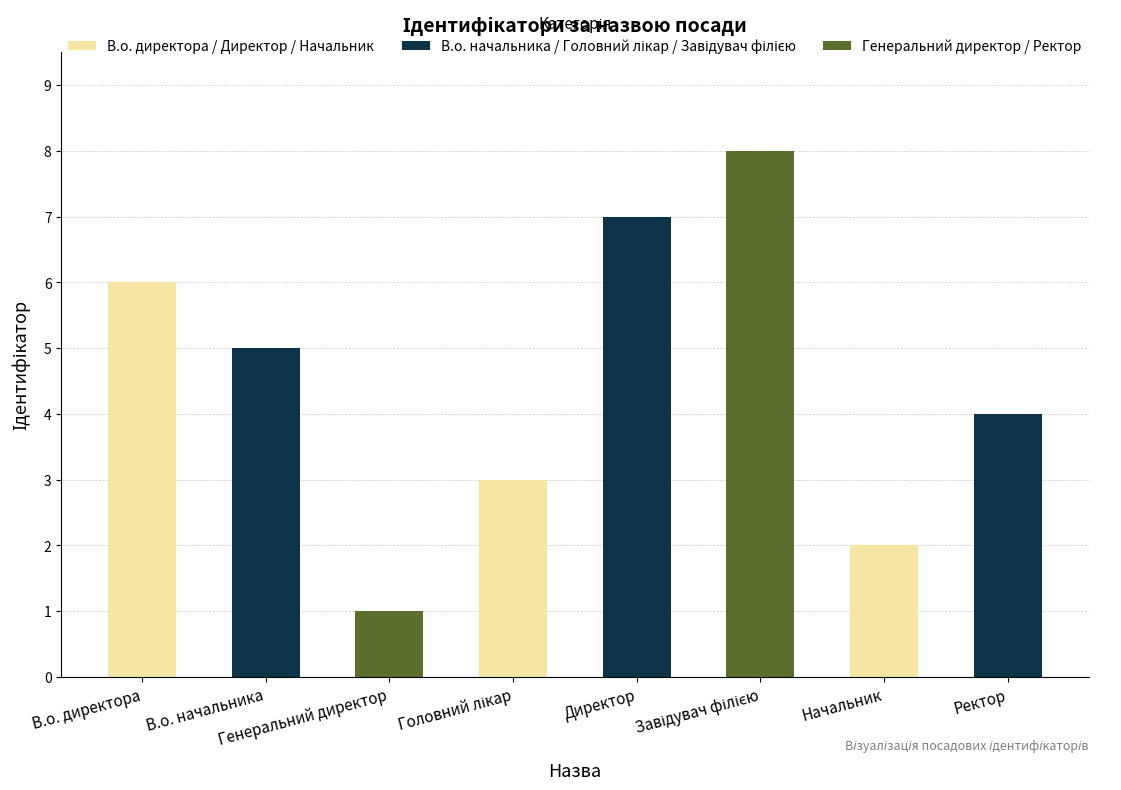

What is the greatest value displayed?

8